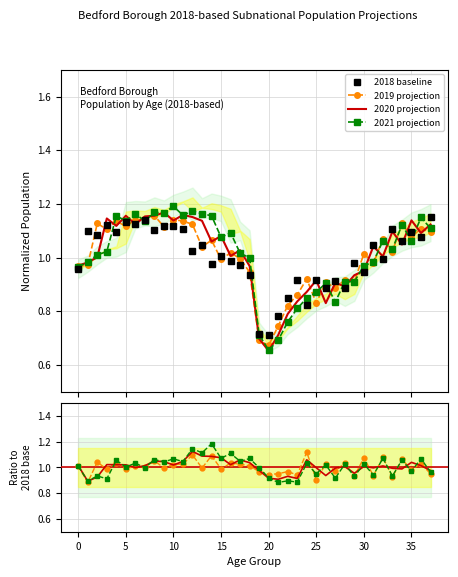

What is the minimum value for 2021?

0.7